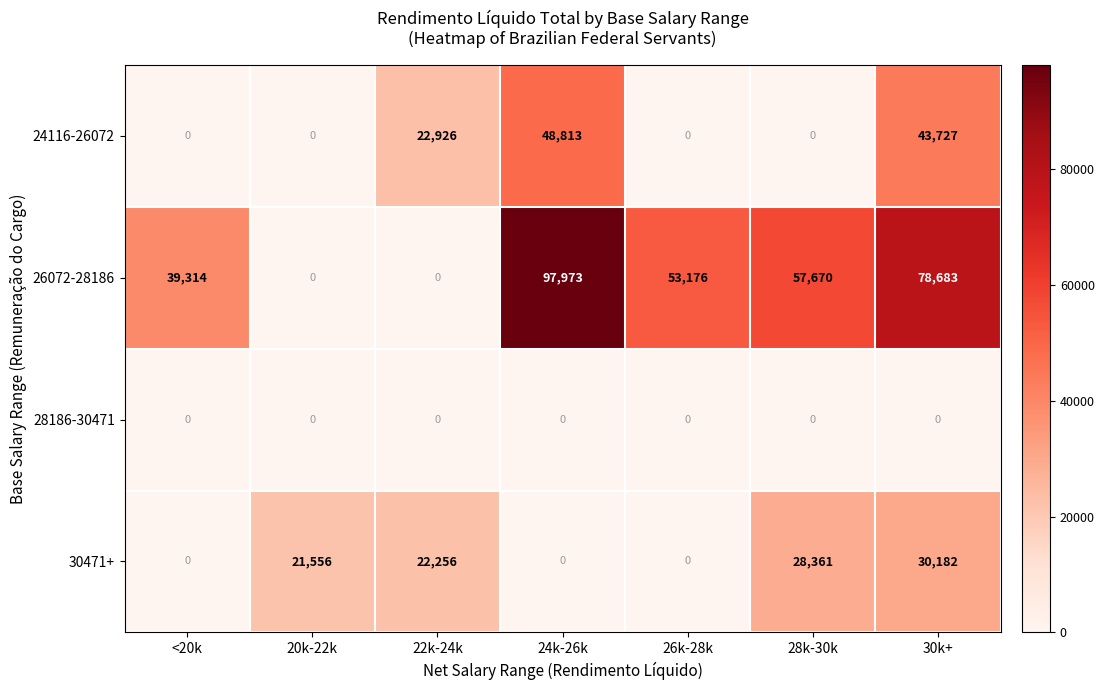

What is the sum of all 26072-28186 values?

326816